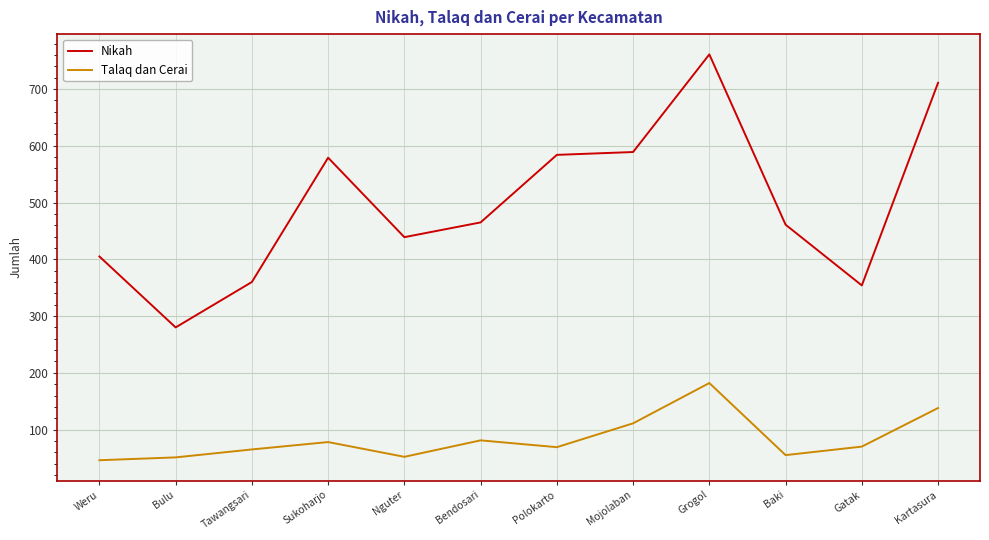

True or false: Nikah and Talaq dan Cerai cross at least once.

False